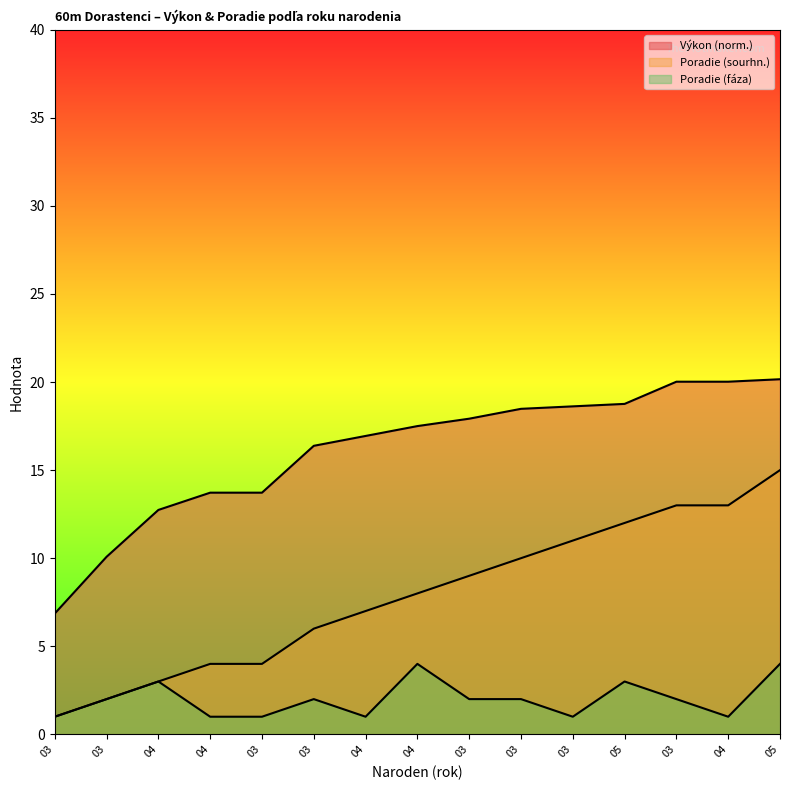

Reading left to right, what are all the values shown in this chart?

Výkon: 6.9	10.1	12.7	13.7	13.7	16.4	16.9	17.5	17.9	18.5	18.6	18.8	20.0	20.0	20.2
Poradie (sourhn.): 1.0	2.0	3.0	4.0	4.0	6.0	7.0	8.0	9.0	10.0	11.0	12.0	13.0	13.0	15.0
Poradie (fáza): 1.0	2.0	3.0	1.0	1.0	2.0	1.0	4.0	2.0	2.0	1.0	3.0	2.0	1.0	4.0